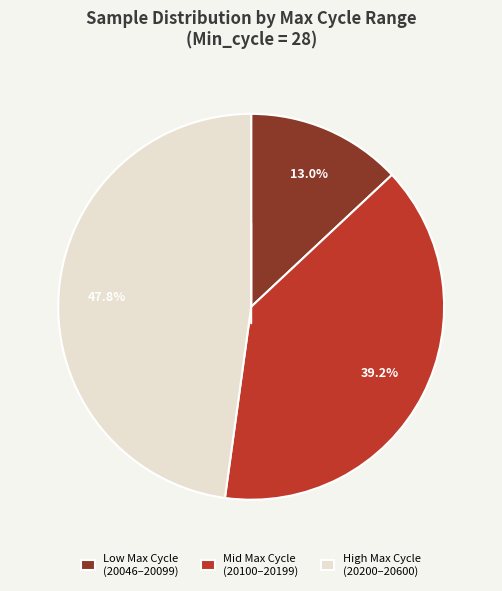

Combined, what portion of the pie is High Max Cycle (20200–20600) and Mid Max Cycle (20100–20199)?

87.0%